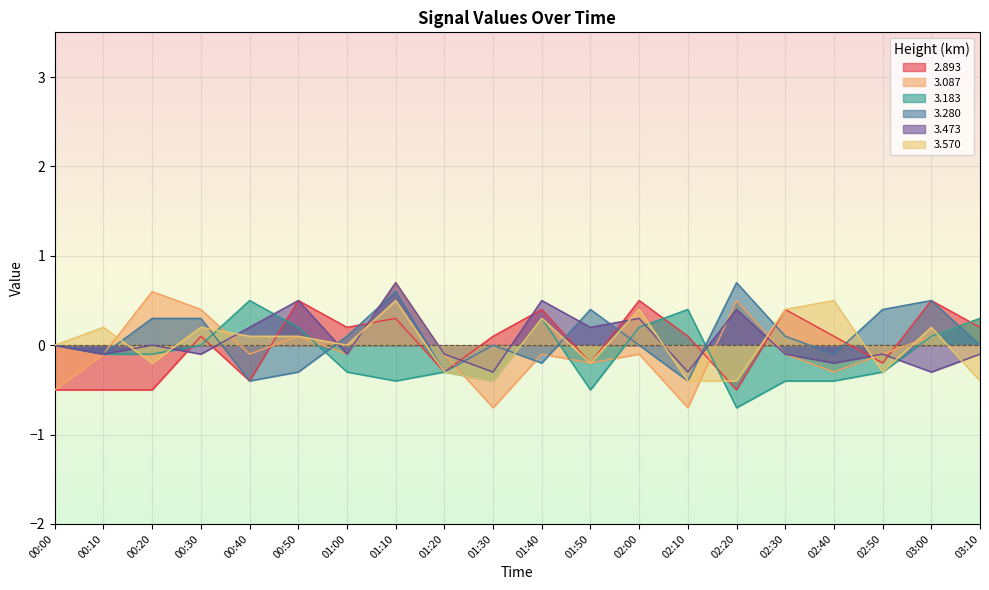

How many positive values does the 3.570 series have?

10